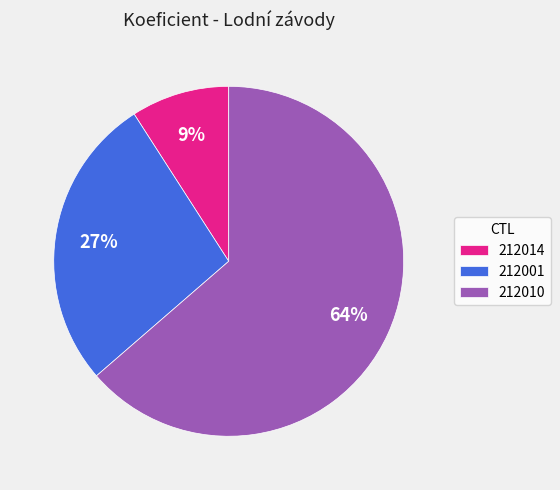

How many segments does this pie chart have?

3